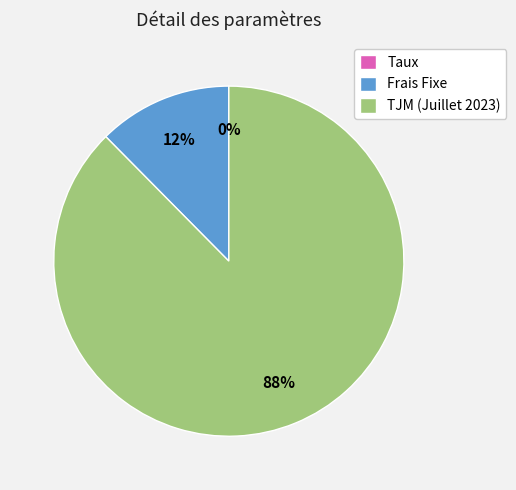

To the nearest percent, what is the average slice percentage?

33%